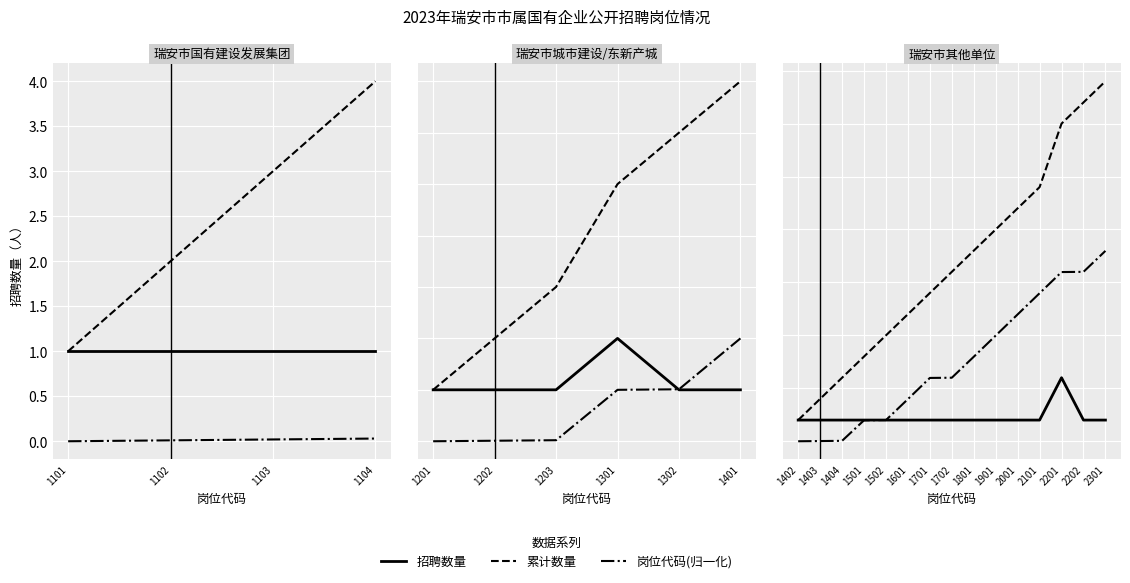

True or false: 招聘数量 has more than 2 points higher than both neighbors.

False